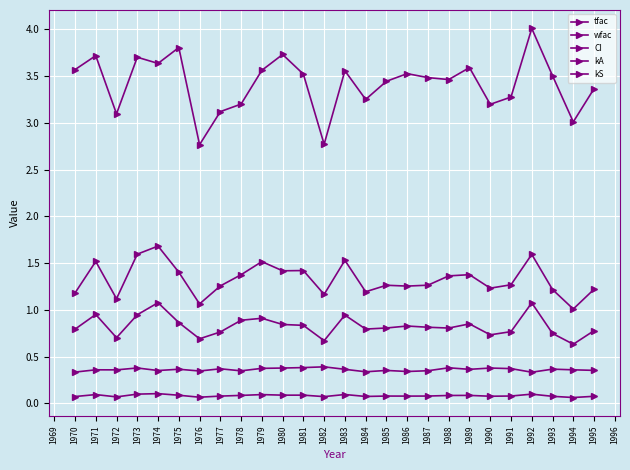

How many lines are shown in the chart?

5